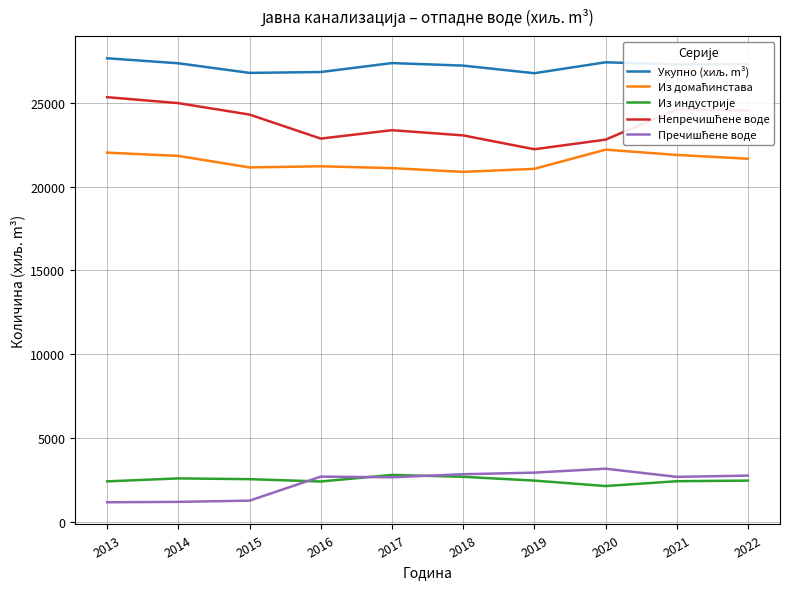

Does the chart have visible grid lines?

Yes